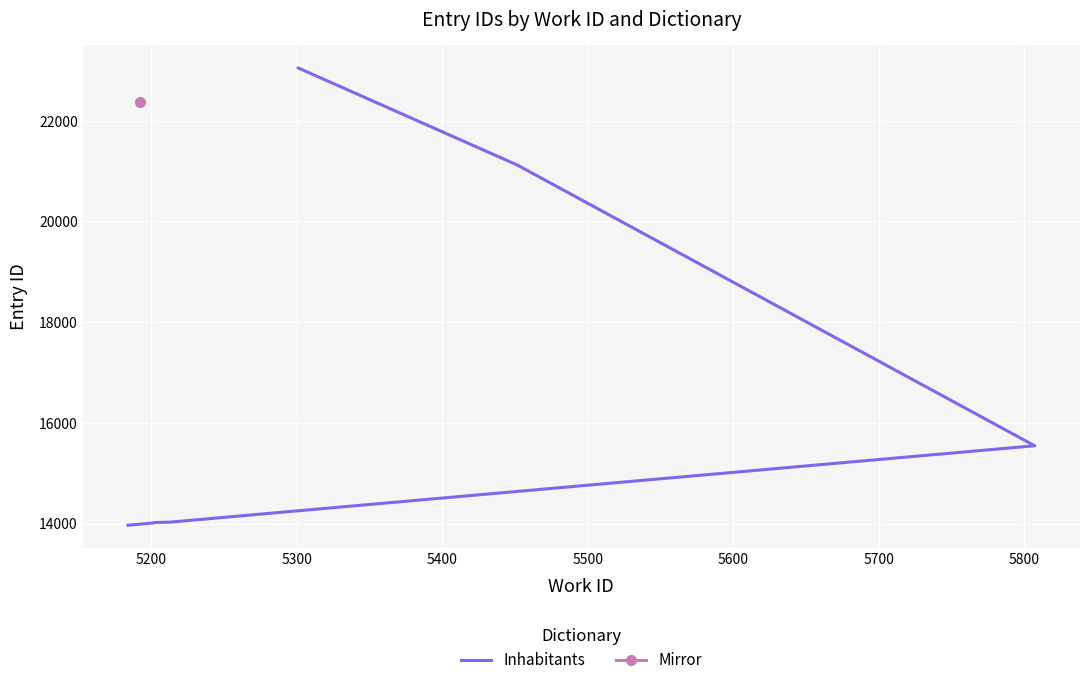

The chart shows a value of 39179 at 5900. True or false?

False